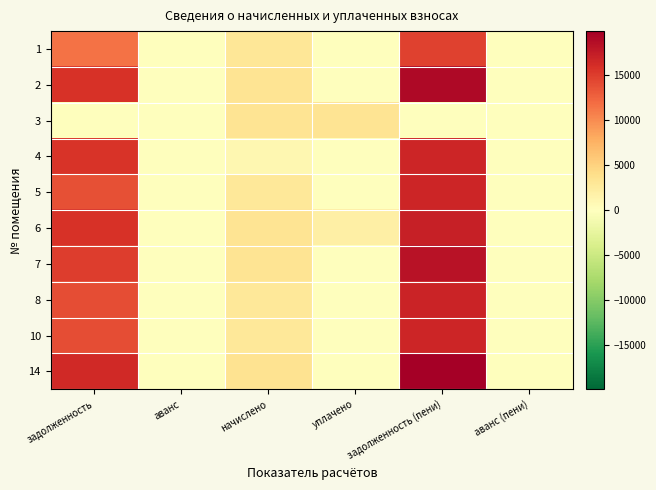

How many distinct data groups are displayed?

10